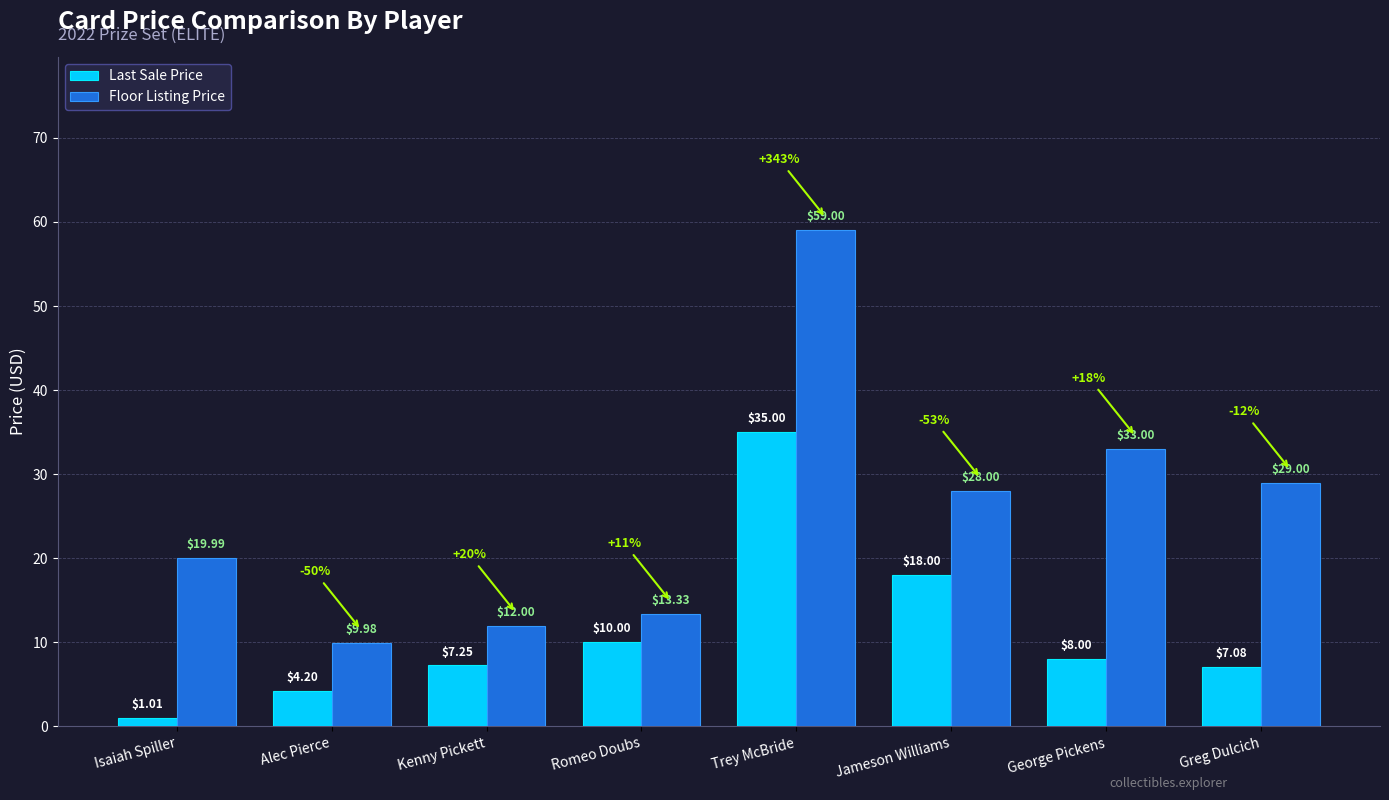

Which series has the largest range (max minus min)?

Floor Listing Price